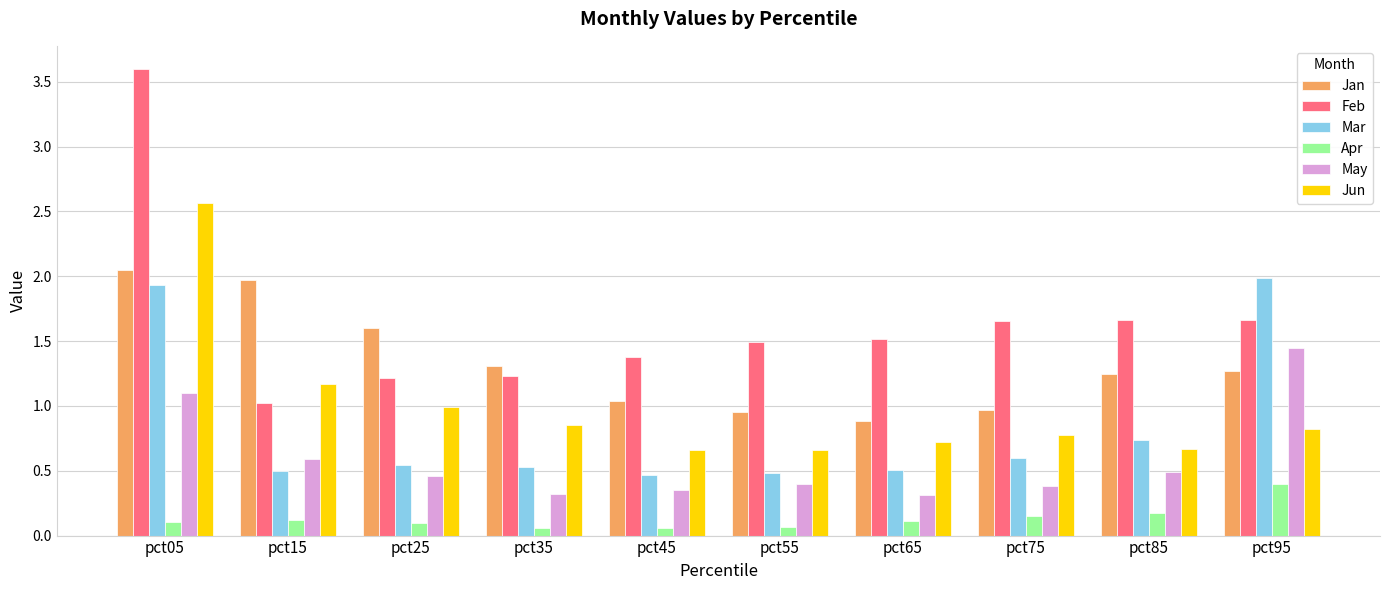

True or false: Jun has a value of 1.0 at pct75.

False